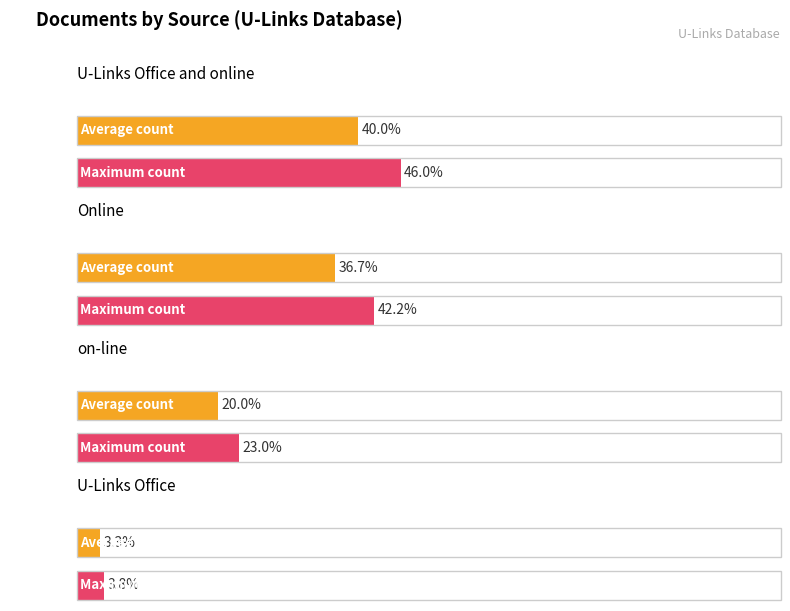

How many values in the Average utilization series exceed 1?

4